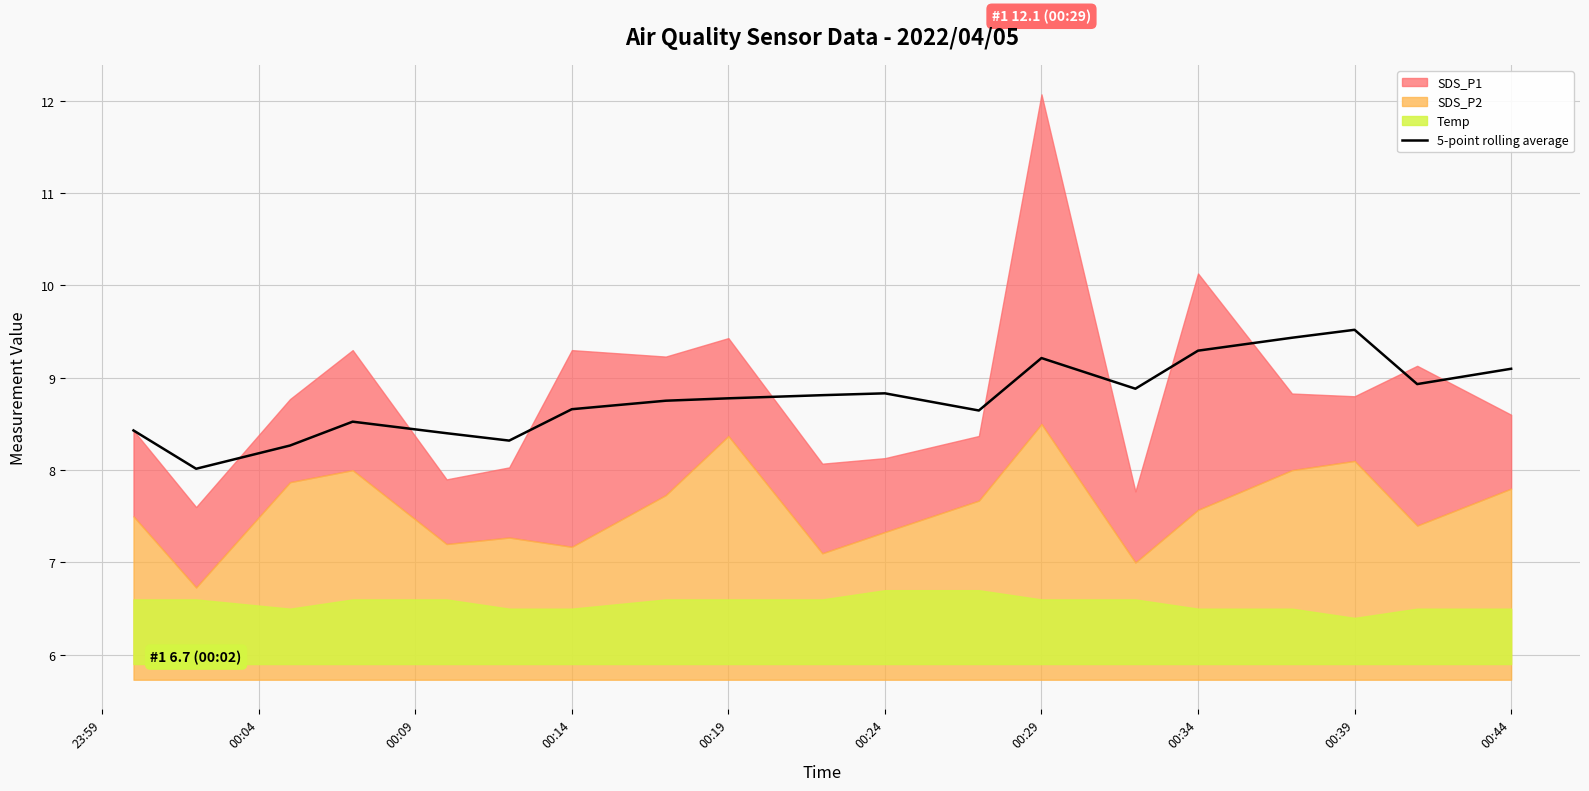

What is the lowest value of the 5-point rolling average series?

8.0